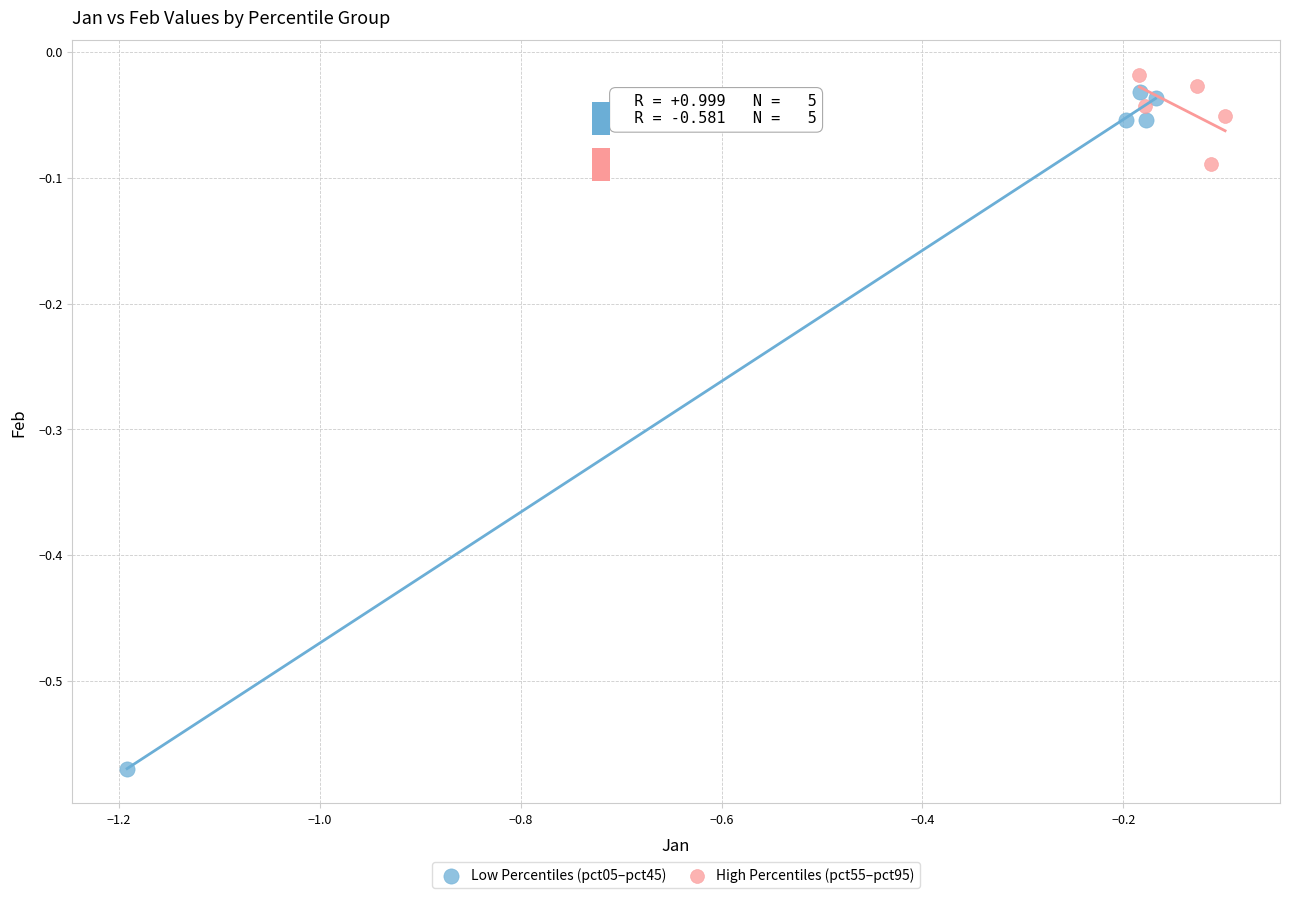

Which series reaches the minimum Y coordinate?

Low Percentiles (pct05–pct45)